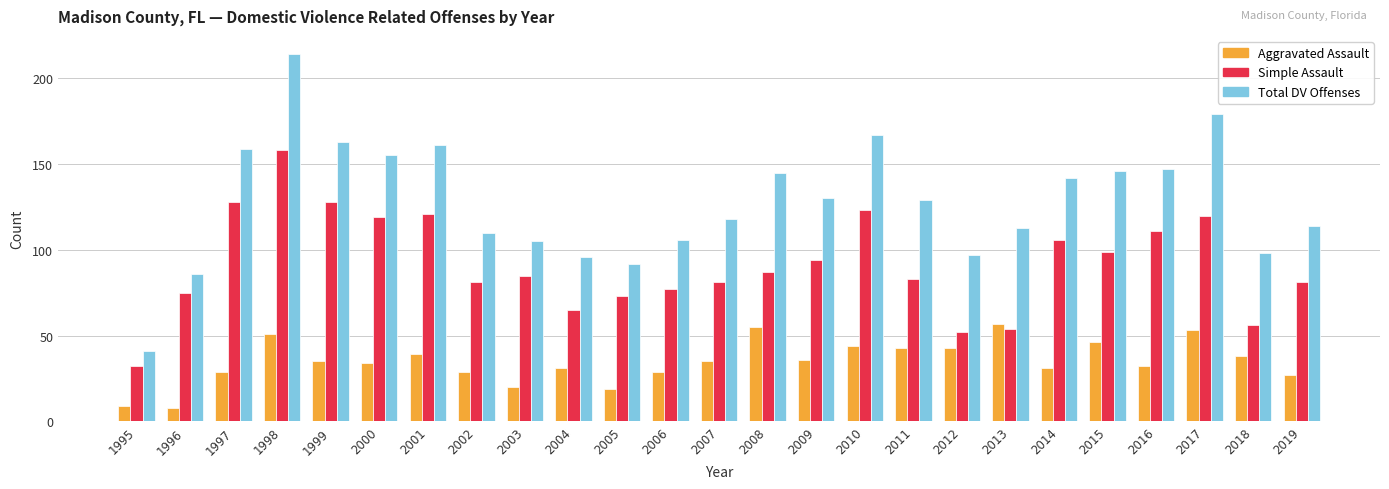

At which category does the chart reach its peak across all series?

1998